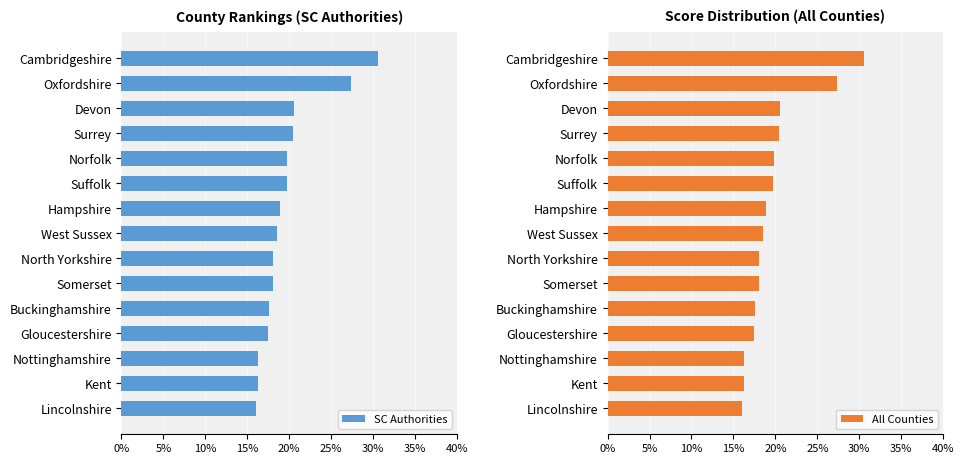

True or false: SC Authorities has a value of 29.8 at Norfolk.

False